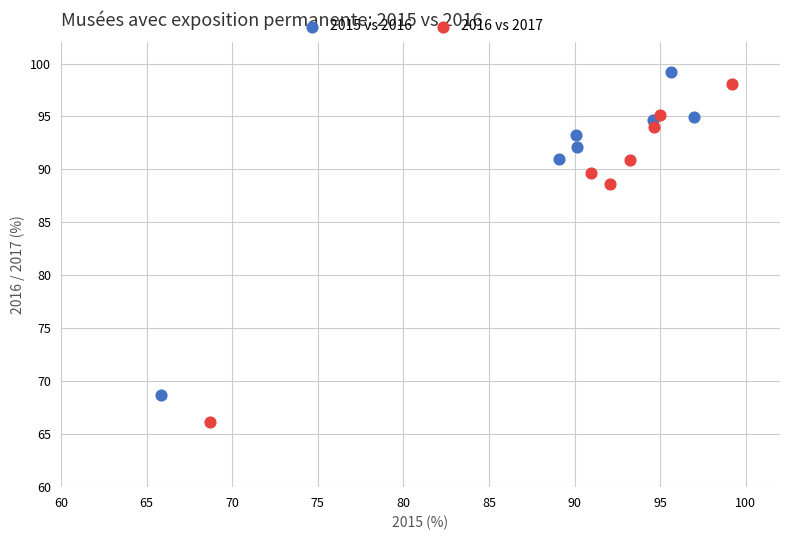

Which series contains the lowest Y value?

2016 vs 2017